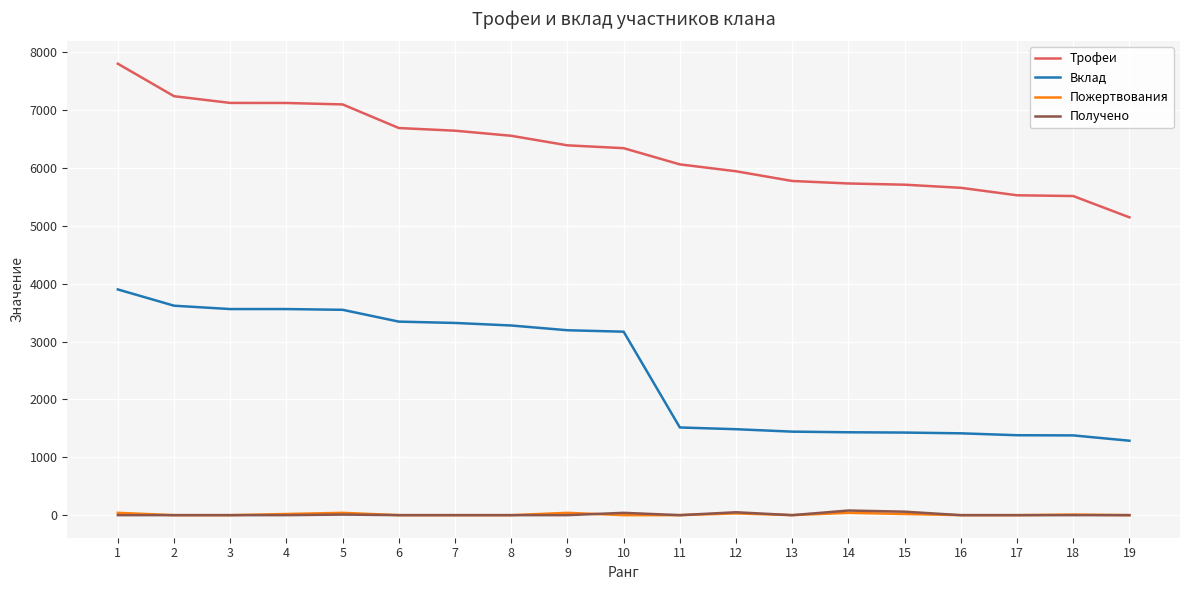

What is the maximum value shown in the chart?

7800